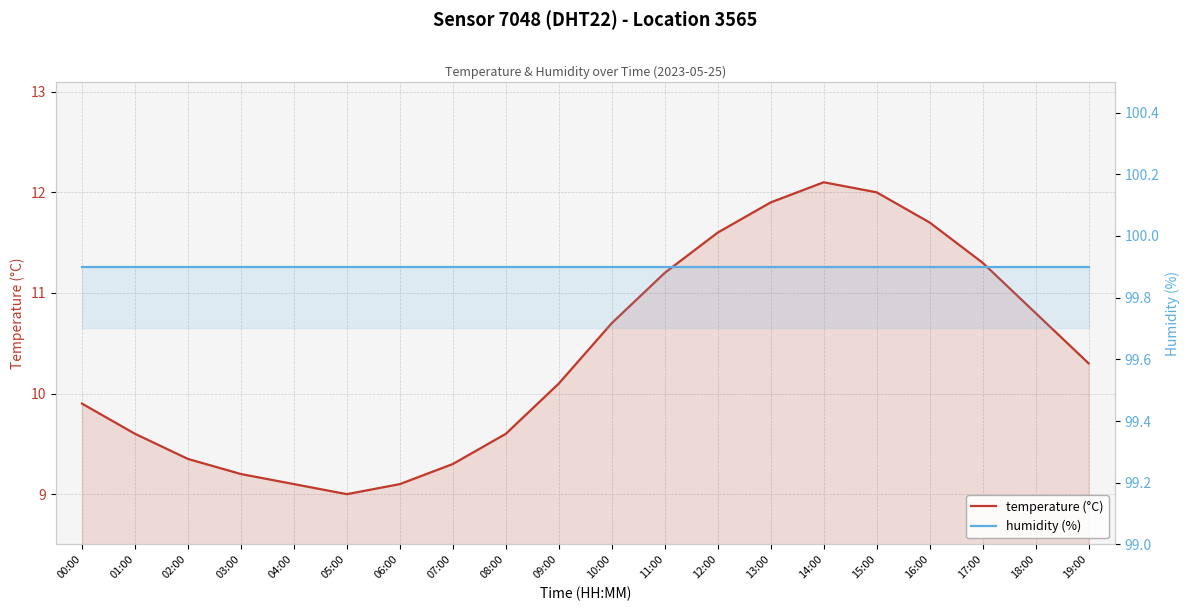

Reading right to left, what are all the values shown in this chart?

temperature (°C): 19:00=10.3	18:00=10.8	17:00=11.3	16:00=11.7	15:00=12.0	14:00=12.1	13:00=11.9	12:00=11.6	11:00=11.2	10:00=10.7	09:00=10.1	08:00=9.6	07:00=9.3	06:00=9.1	05:00=9.0	04:00=9.1	03:00=9.2	02:00=9.3	01:00=9.6	00:00=9.9
humidity (%): 19:00=99.9	18:00=99.9	17:00=99.9	16:00=99.9	15:00=99.9	14:00=99.9	13:00=99.9	12:00=99.9	11:00=99.9	10:00=99.9	09:00=99.9	08:00=99.9	07:00=99.9	06:00=99.9	05:00=99.9	04:00=99.9	03:00=99.9	02:00=99.9	01:00=99.9	00:00=99.9